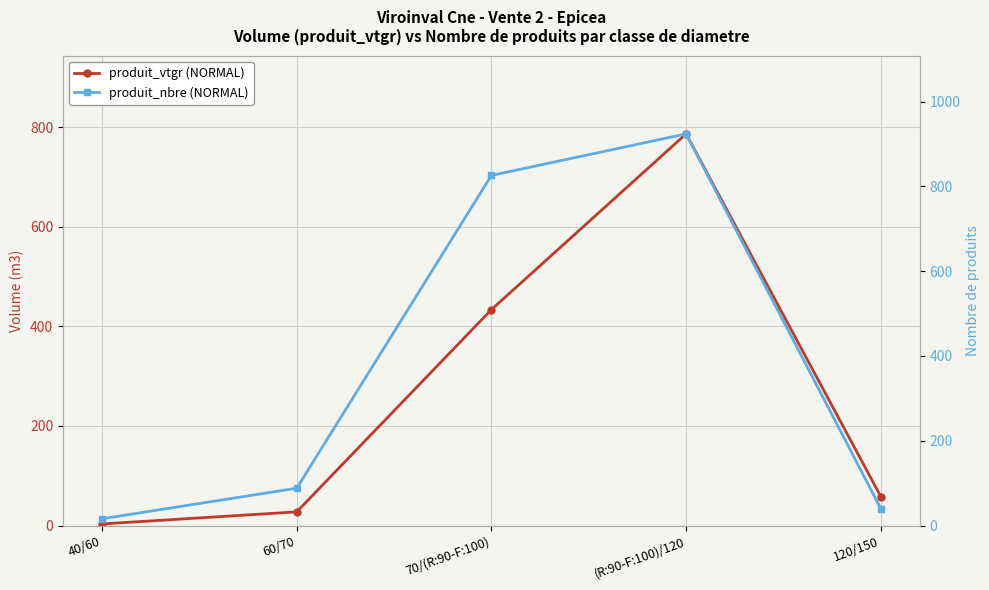

The value of produit_vtgr (NORMAL) at (R:90-F:100)/120 is 787.0. True or false?

True